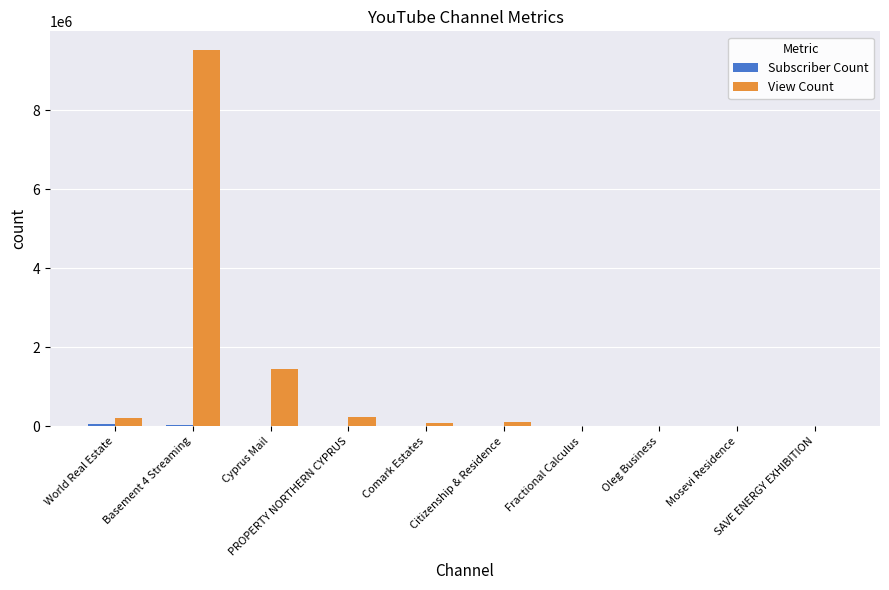

What is the sum of all View Count values?

11608767